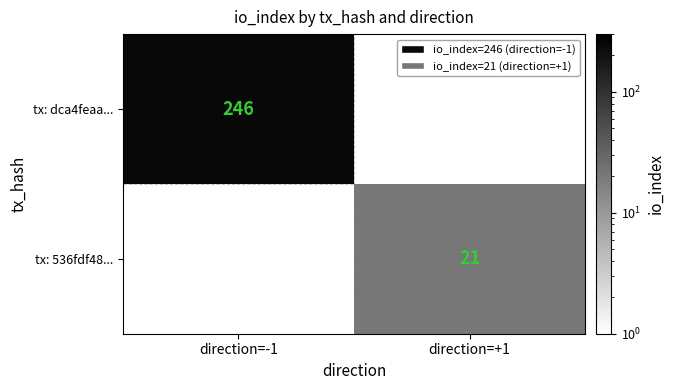

At which category does the chart reach its peak across all series?

direction=-1